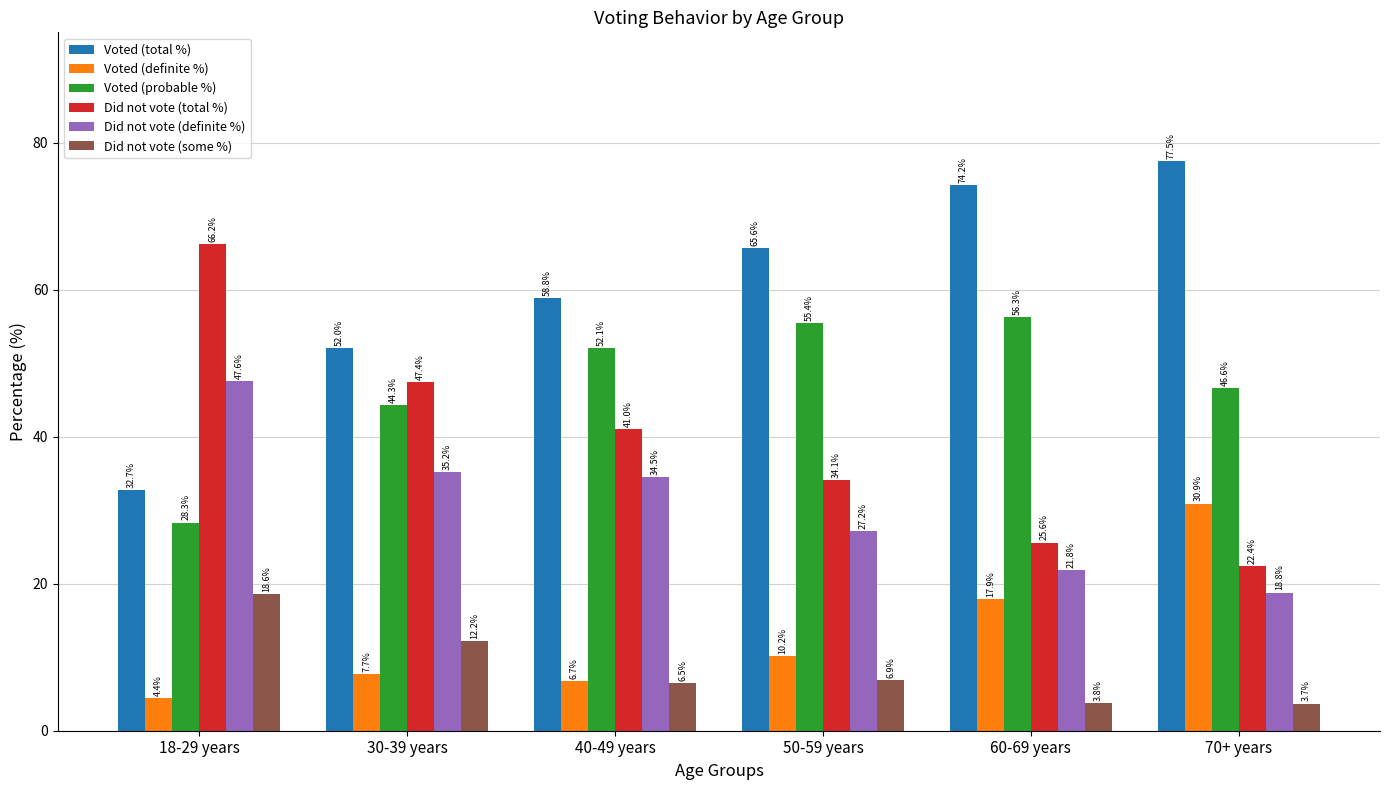

What is the average value of the Voted (probable %) series?

47.2